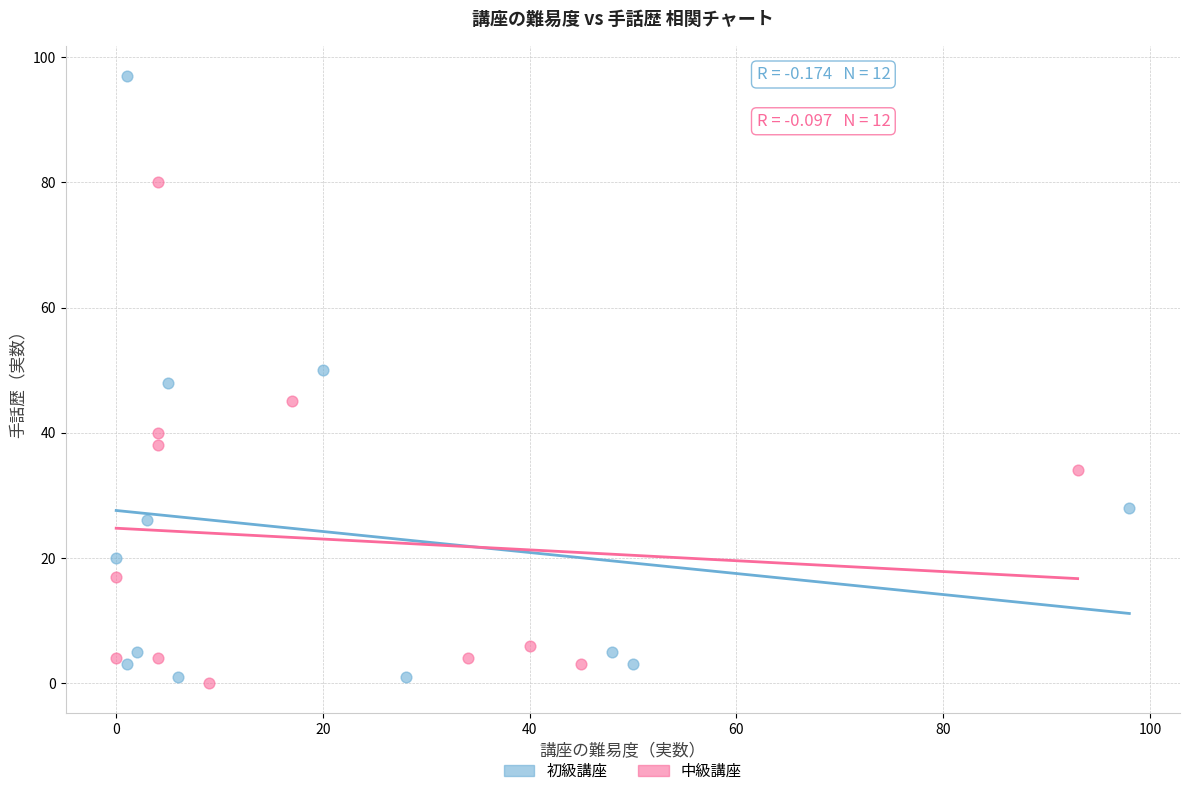

Which series has the largest Y range (max minus min)?

初級講座